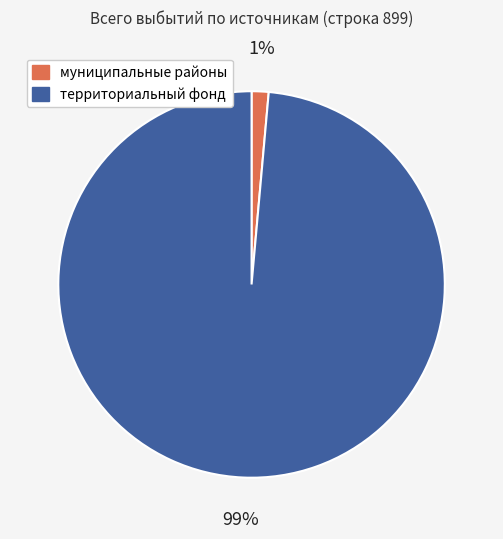

What percentage is the территориальный фонд slice, to the nearest percent?

99%